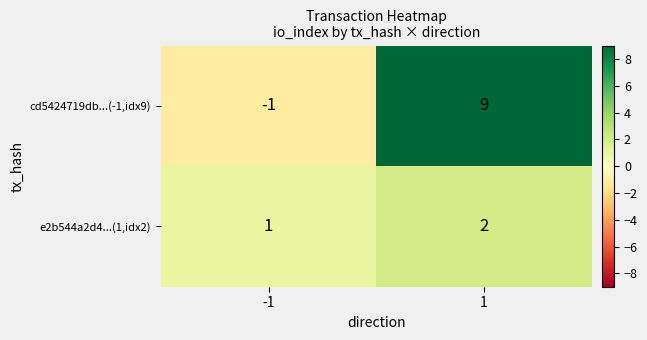

Which series changed the most between -1 and 1?

cd5424719db...(-1,idx9)